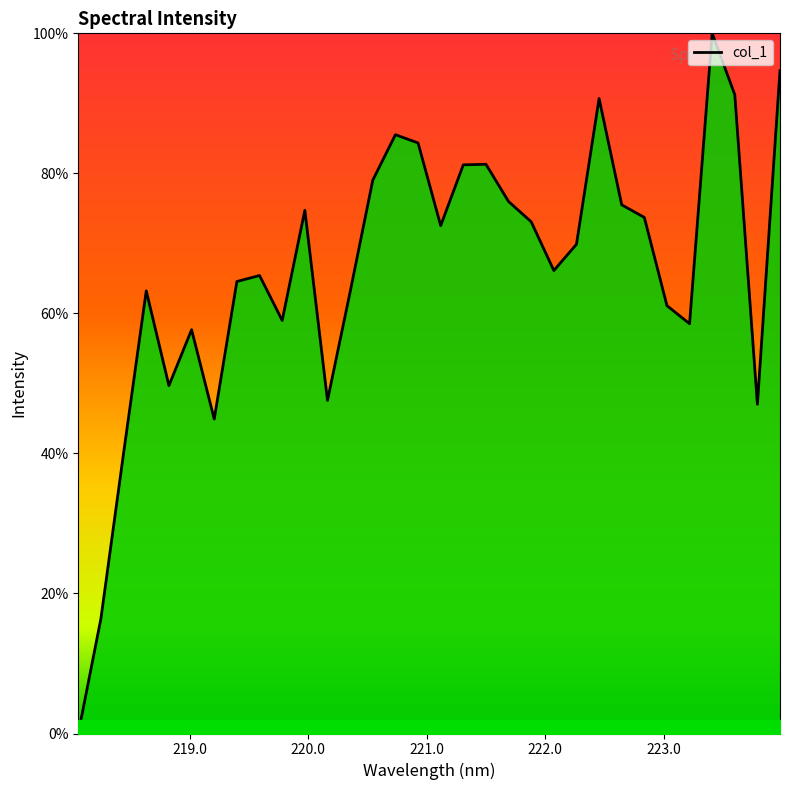

What is the greatest value displayed?

100.0